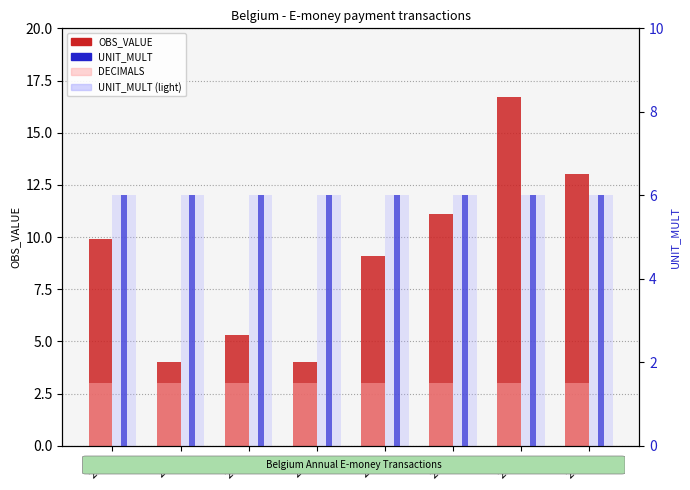

What is the value of the OBS_VALUE bar at the 7th from the left?

16.7